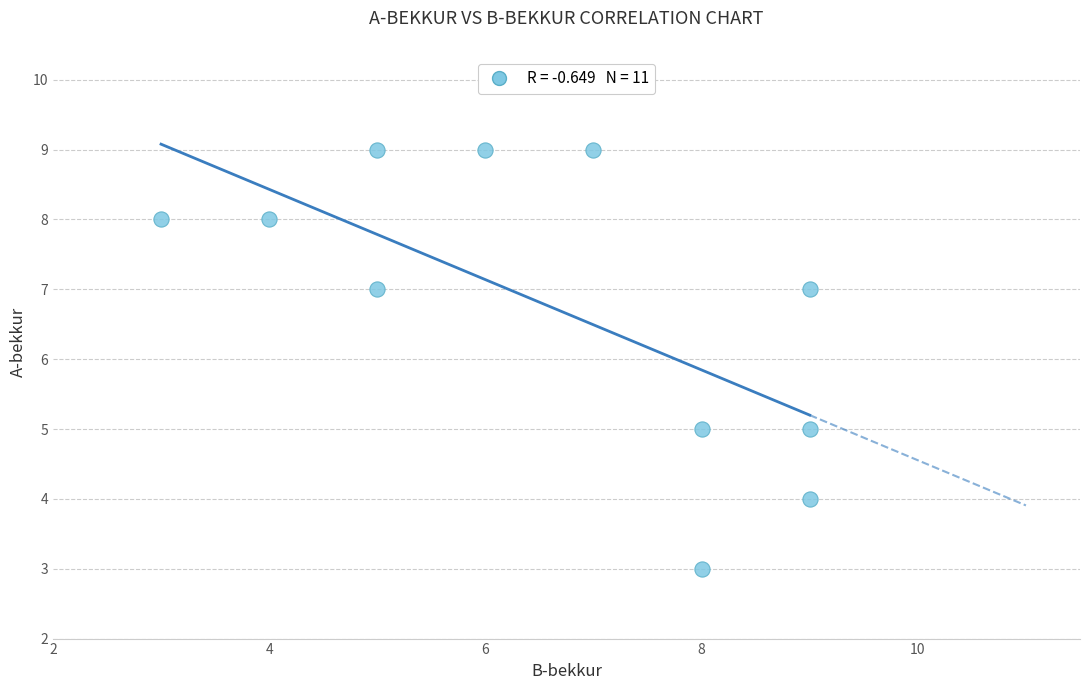

What is the range of Y values (max minus min)?

6